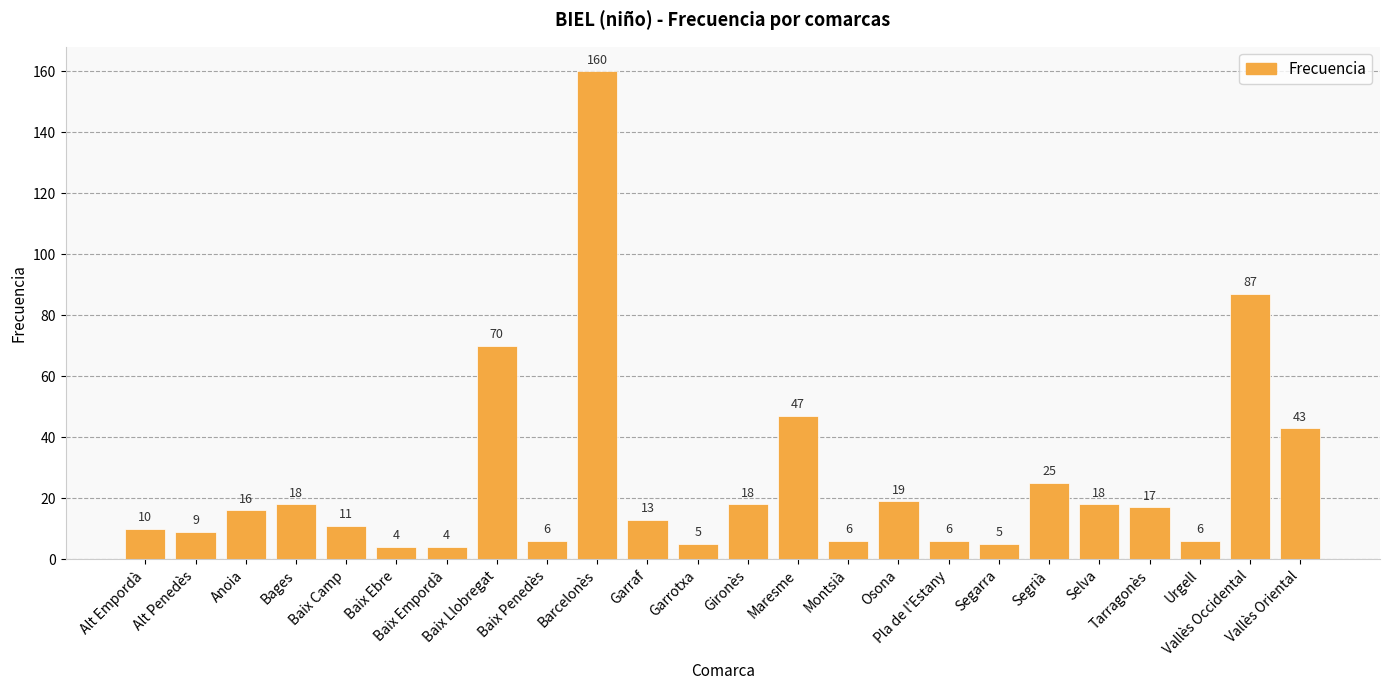

What position from the left is Osona?

16